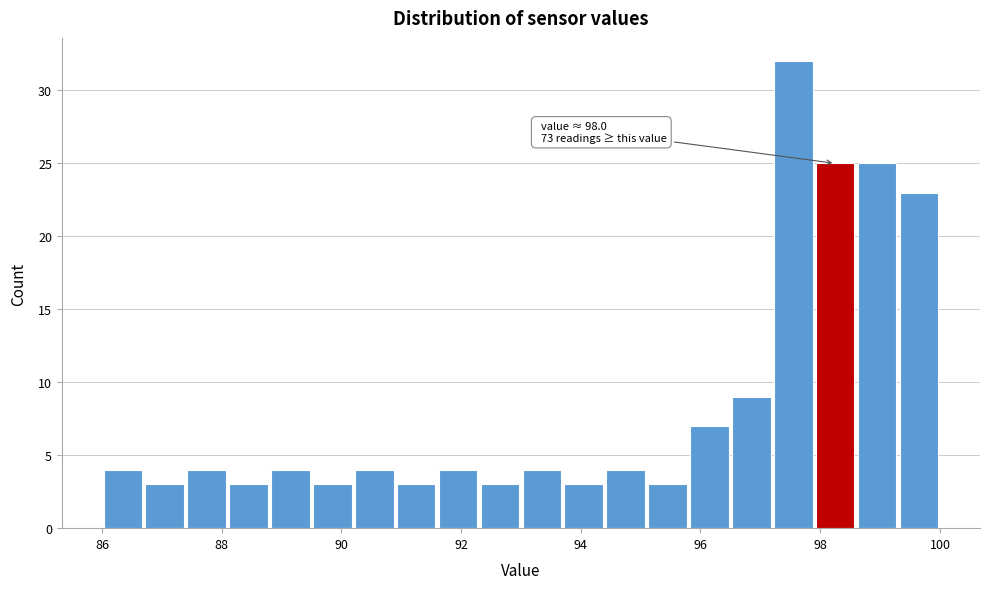

Read against the x-axis, roughly where is the centre of the tallest bar?

97.6